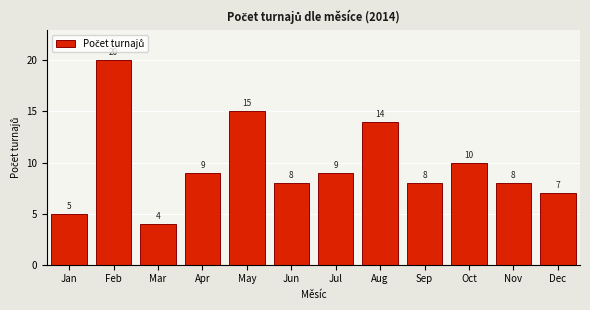

Reading left to right, extract all data points from this chart.

Jan=5	Feb=20	Mar=4	Apr=9	May=15	Jun=8	Jul=9	Aug=14	Sep=8	Oct=10	Nov=8	Dec=7